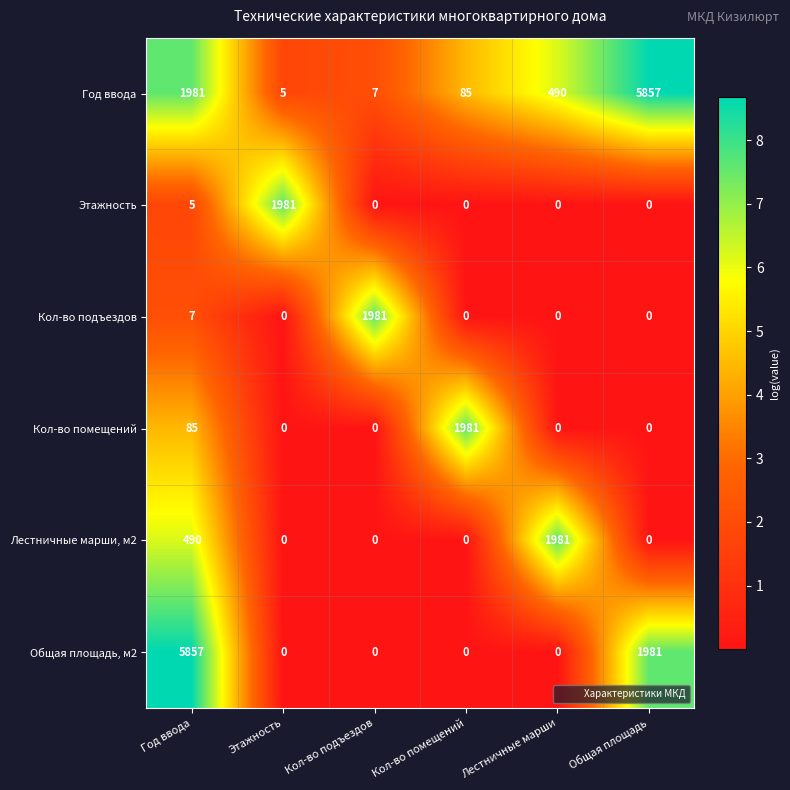

What is the difference between the maximum and minimum values in the Год ввода series?

5852